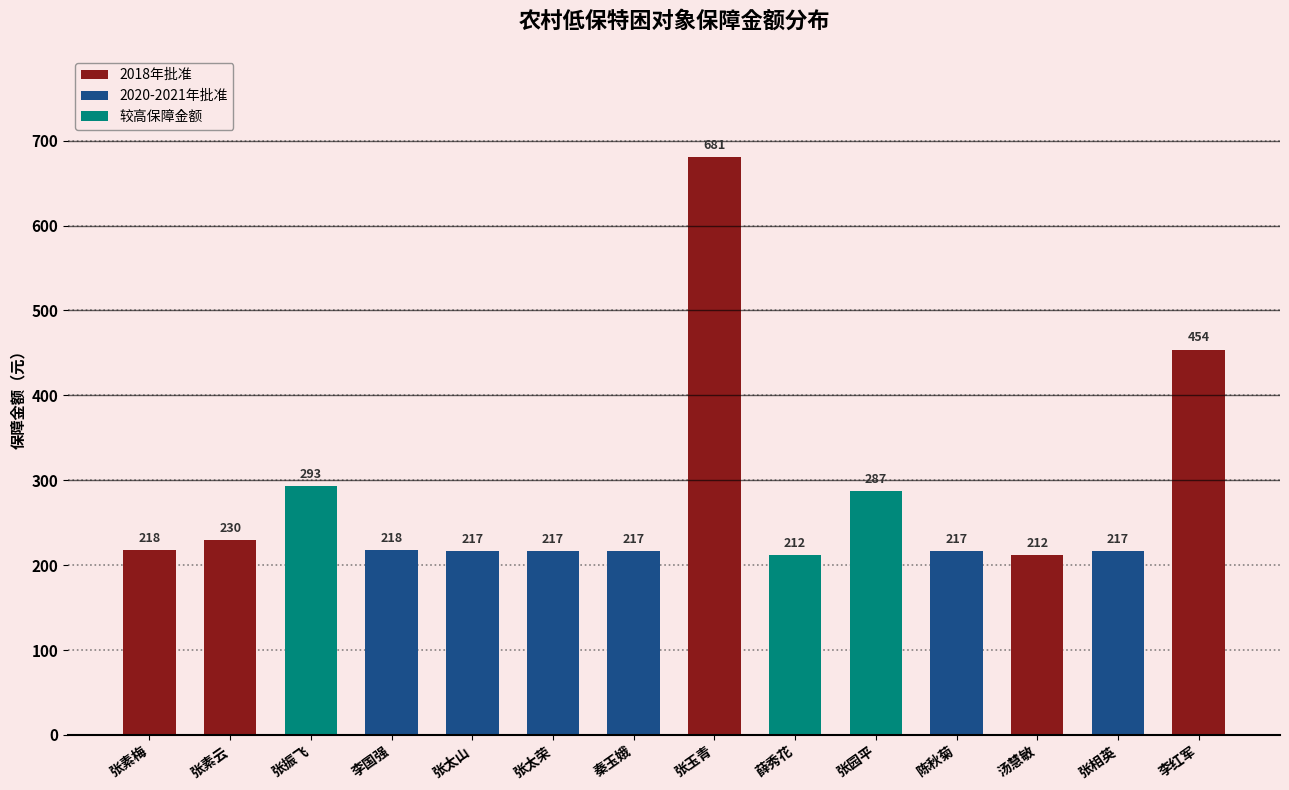

Does the chart contain any negative values?

No